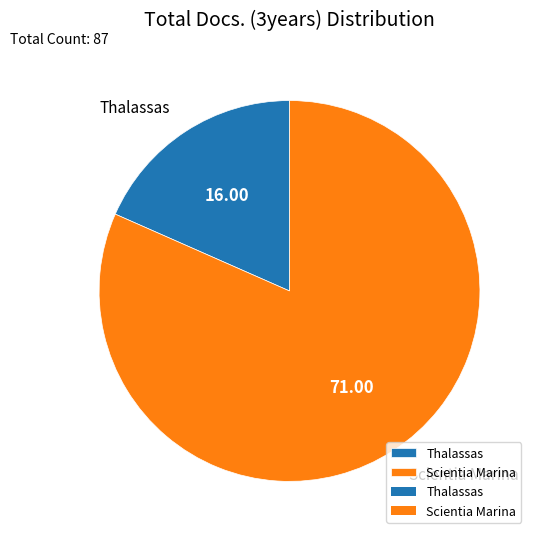

What is the largest slice in the pie chart?

Scientia Marina